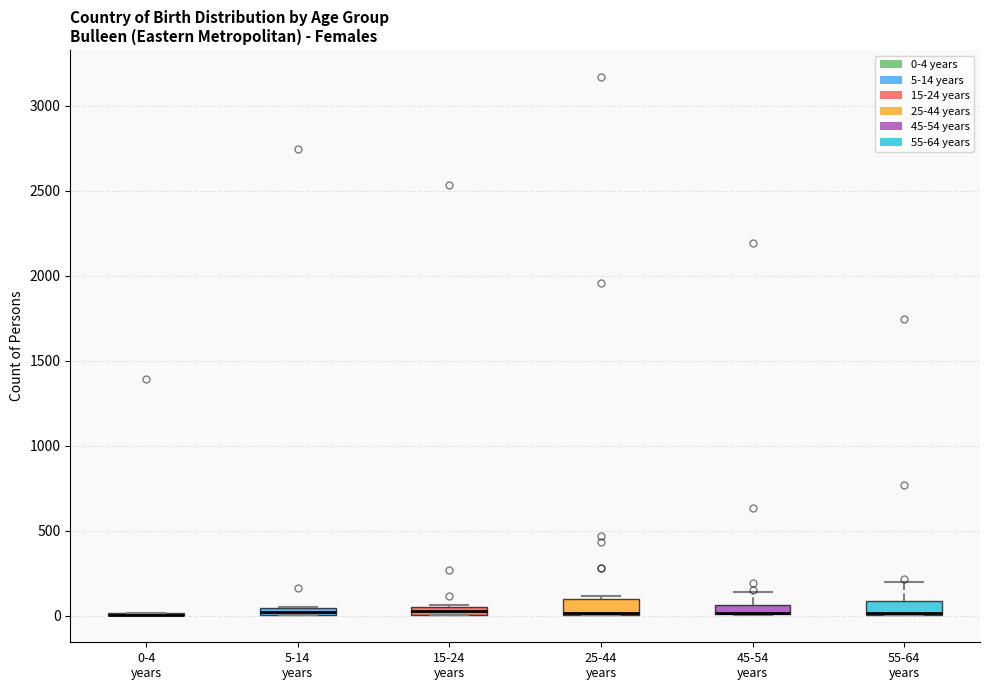

Where does the upper whisker of the box for 45-54 years end on the y-axis? The values are not printed on the chart, so give them approximately, as read against the axis.

150